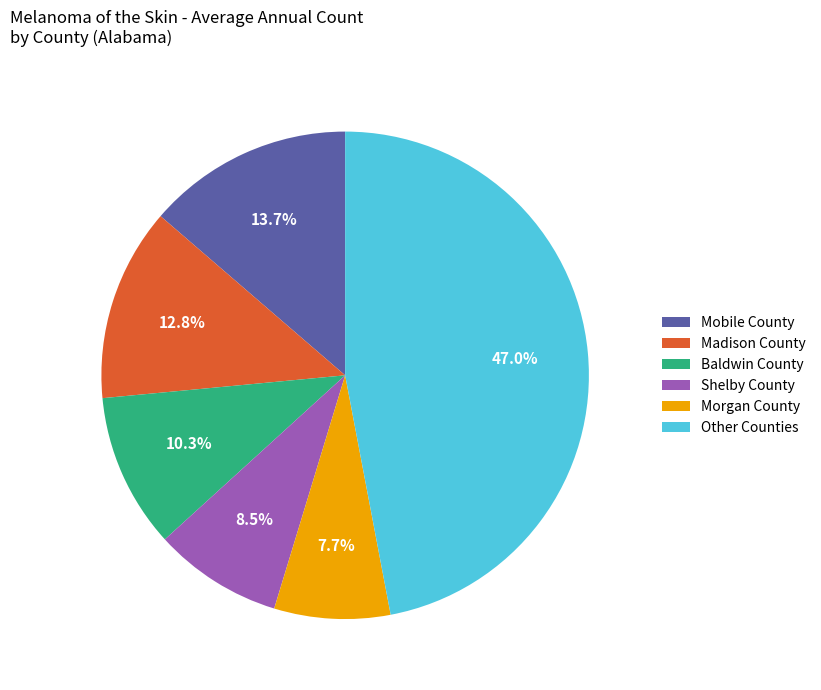

To the nearest percent, what portion does Morgan County represent?

8%